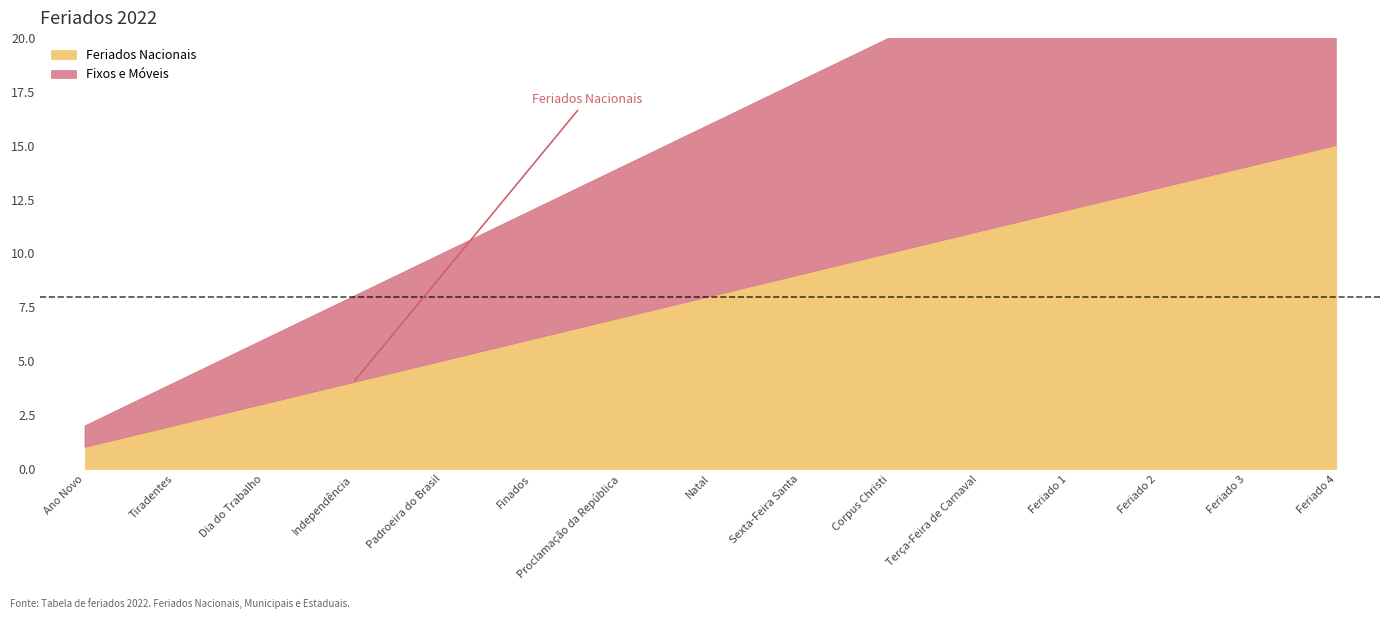

What value does the Feriados Nacionais series have at Feriado 3, to the nearest 10?

10